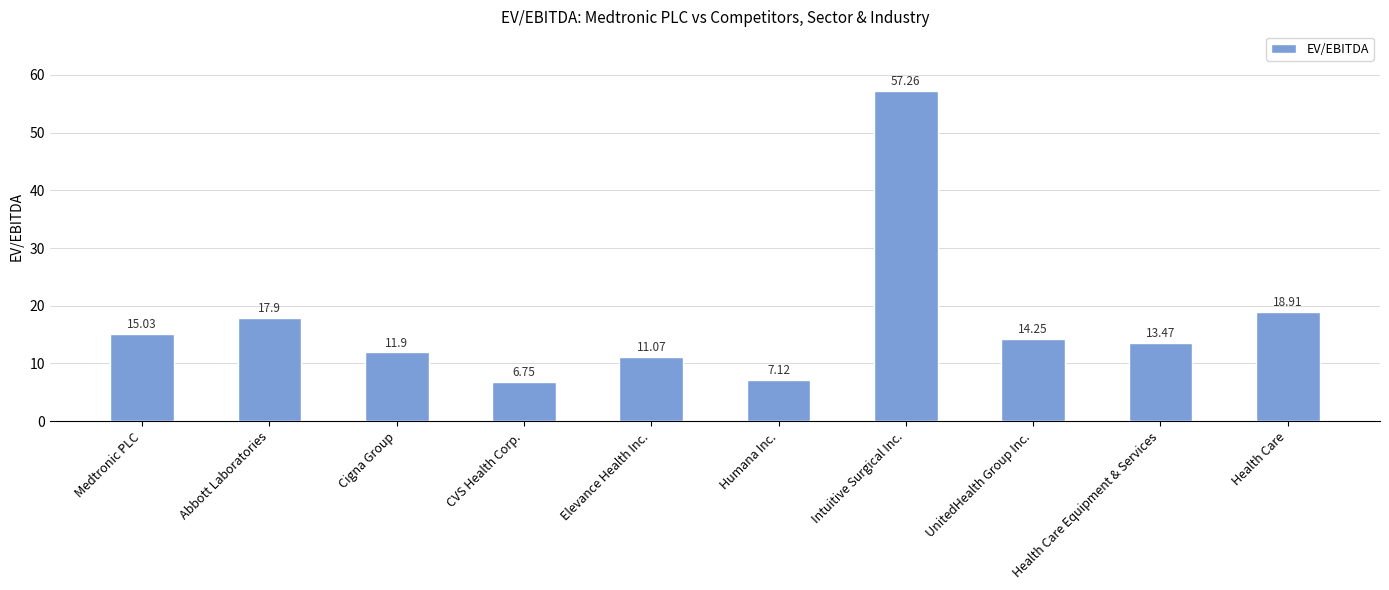

True or false: the data shows 17.9 at Abbott Laboratories.

True